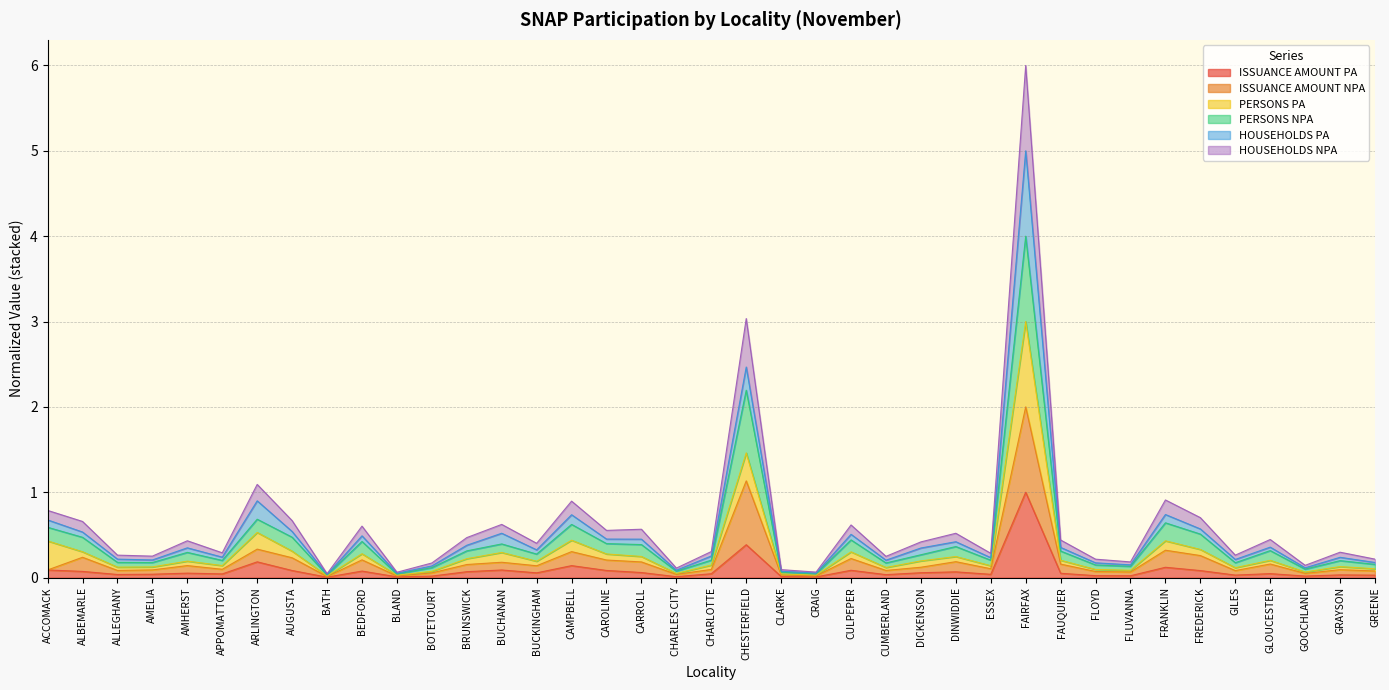

What is the difference between the highest and lowest values at ALBEMARLE?

0.6